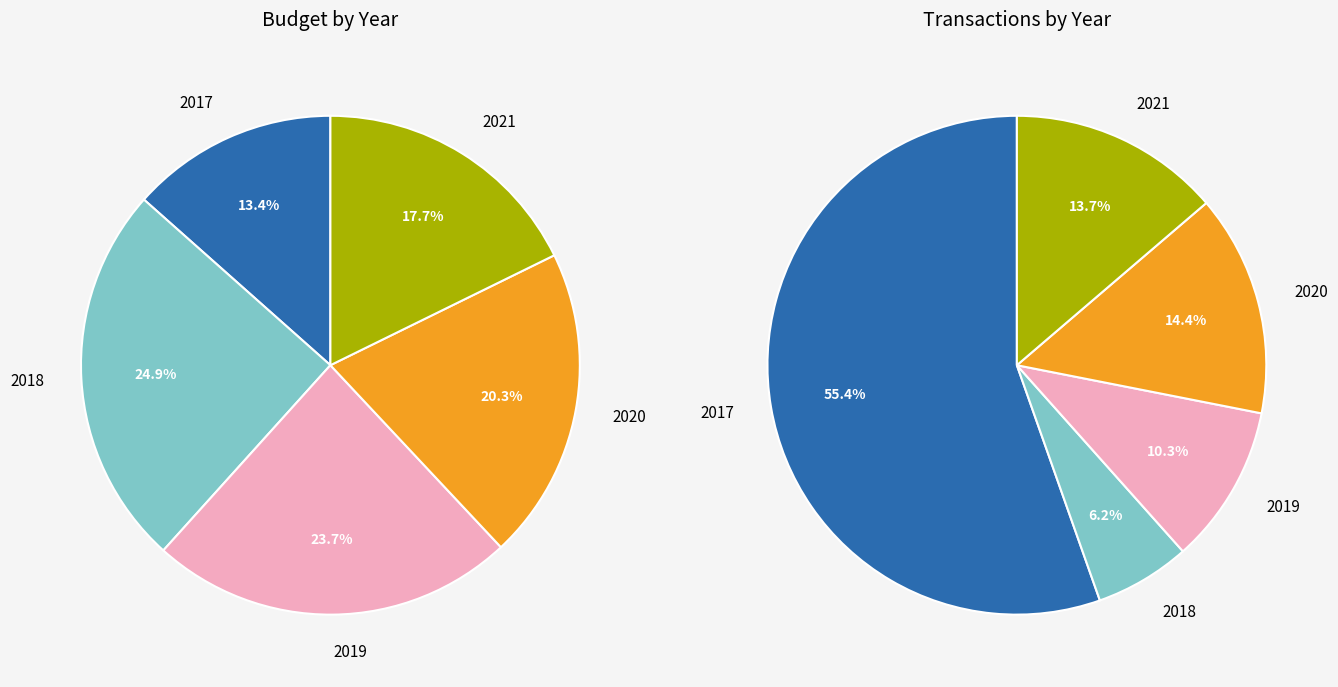

To the nearest percent, what is the difference between the largest and smallest slice percentages?

11%